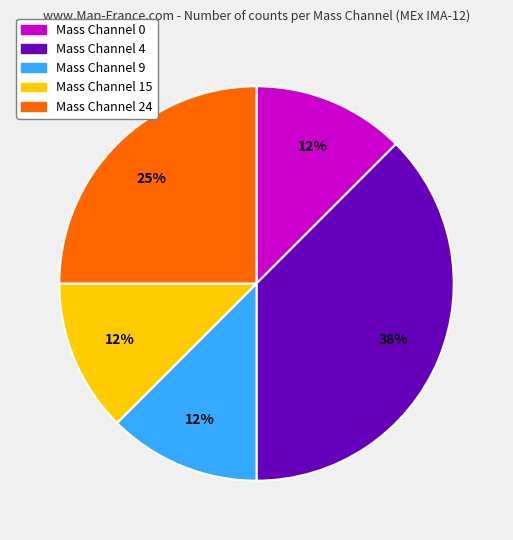

To the nearest percent, what is the average slice percentage?

20%